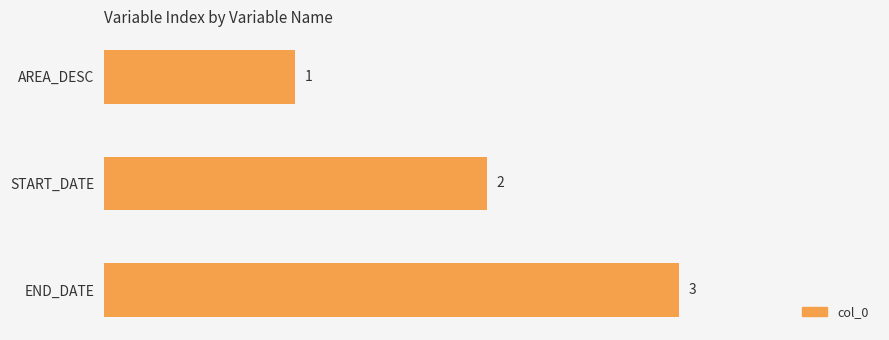

Does the chart contain any negative values?

No